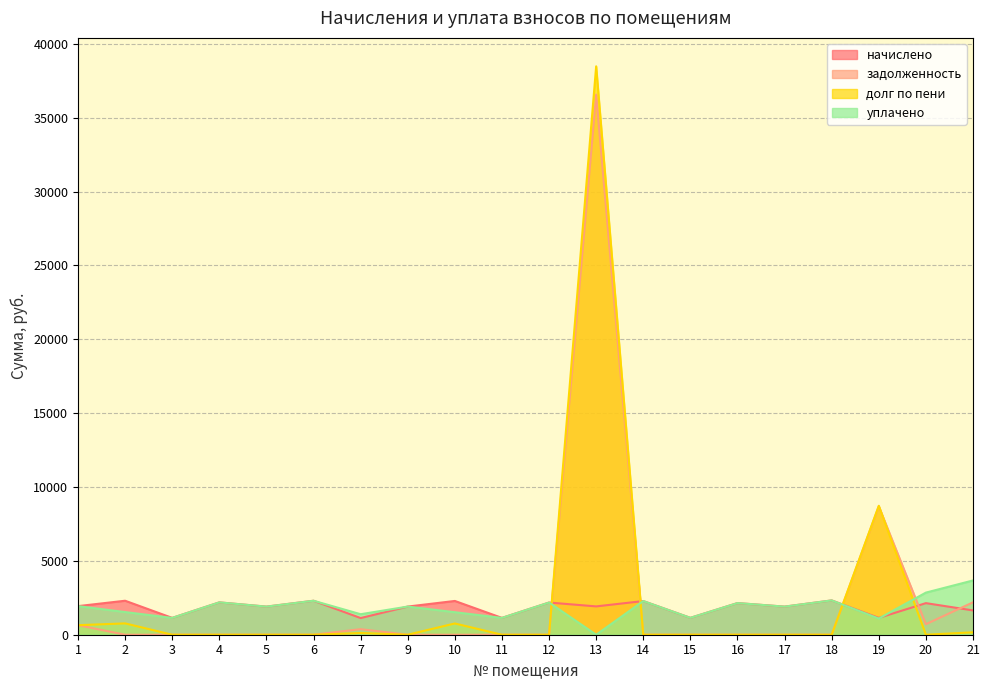

How many data points in задолженность are above 0?

6